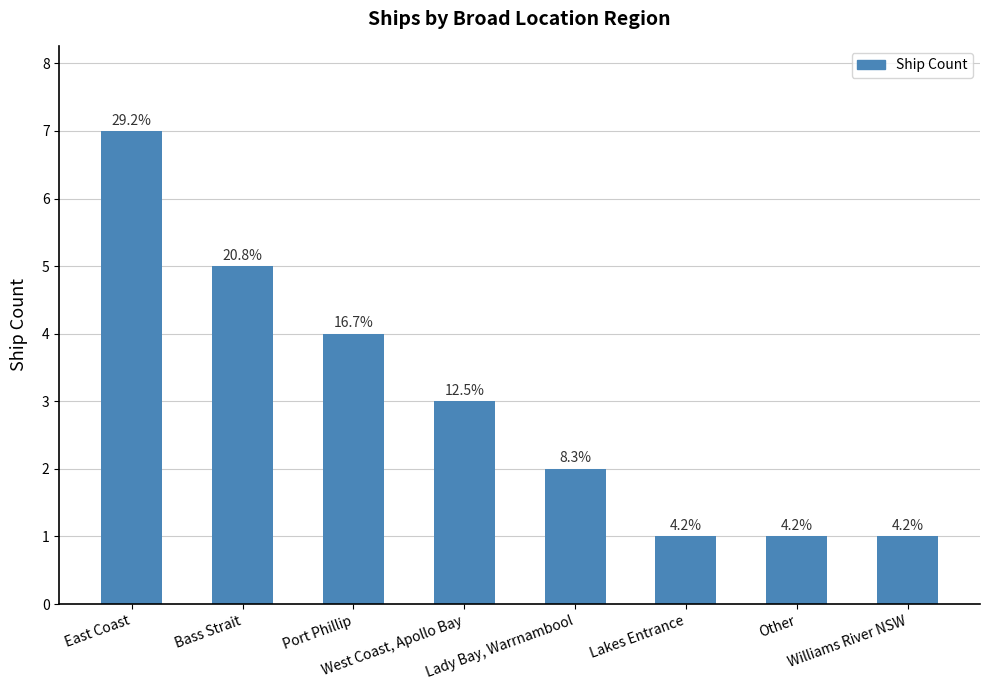

Between Port Phillip and Williams River NSW, which is larger?

Port Phillip